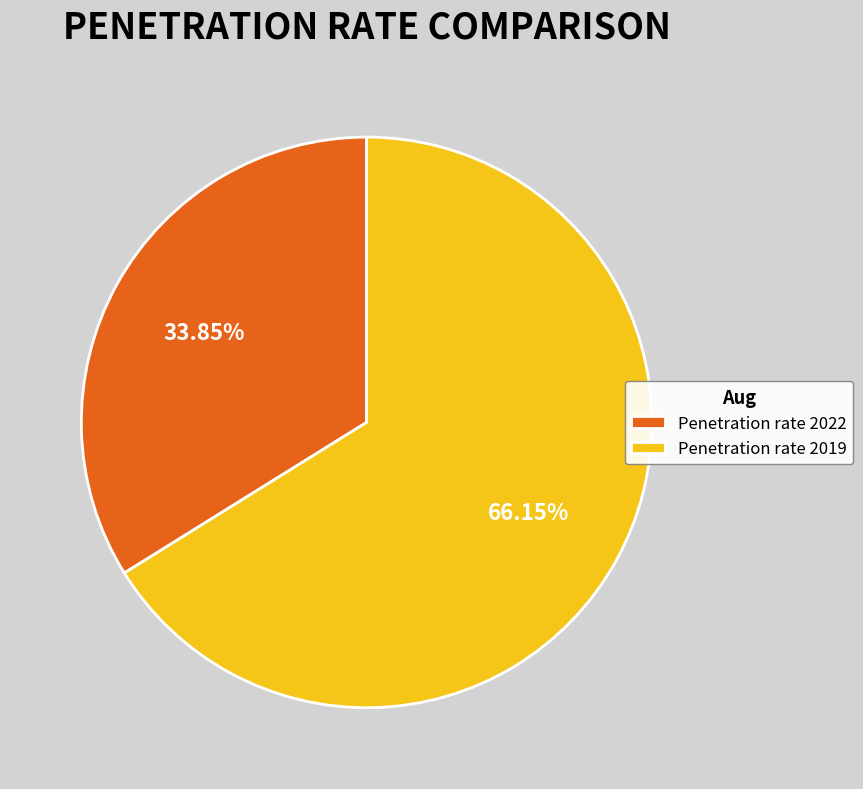

To the nearest percent, what is the difference between the largest and smallest slice percentages?

32%